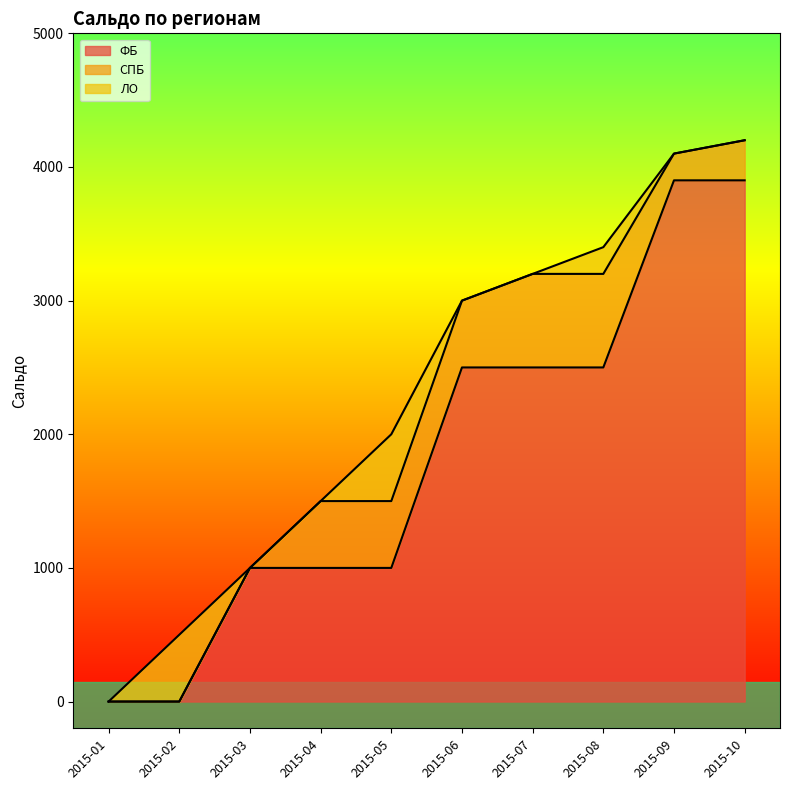

Reading left to right, extract all data points from this chart.

ФБ: 2015-01=0	2015-02=0	2015-03=1000	2015-04=1000	2015-05=1000	2015-06=2500	2015-07=2500	2015-08=2500	2015-09=3900	2015-10=3900
СПБ: 2015-01=0	2015-02=0	2015-03=0	2015-04=500	2015-05=500	2015-06=500	2015-07=700	2015-08=700	2015-09=200	2015-10=300
ЛО: 2015-01=0	2015-02=500	2015-03=0	2015-04=0	2015-05=500	2015-06=0	2015-07=0	2015-08=200	2015-09=0	2015-10=0